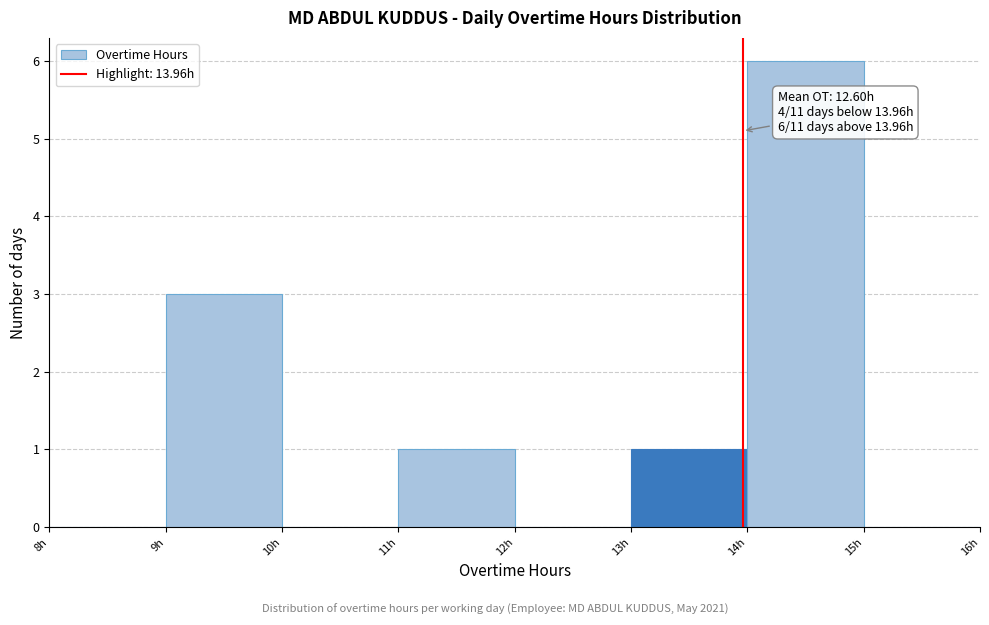

Over which range of the x-axis is the bar tallest?

14 to 15